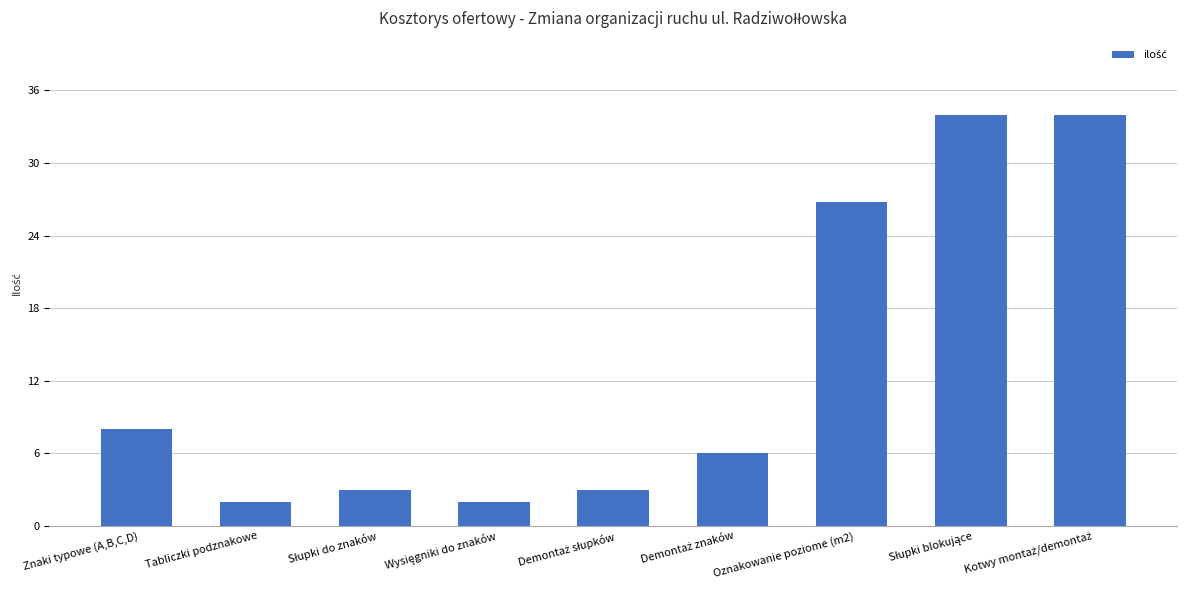

How many data points are less than 6?

4